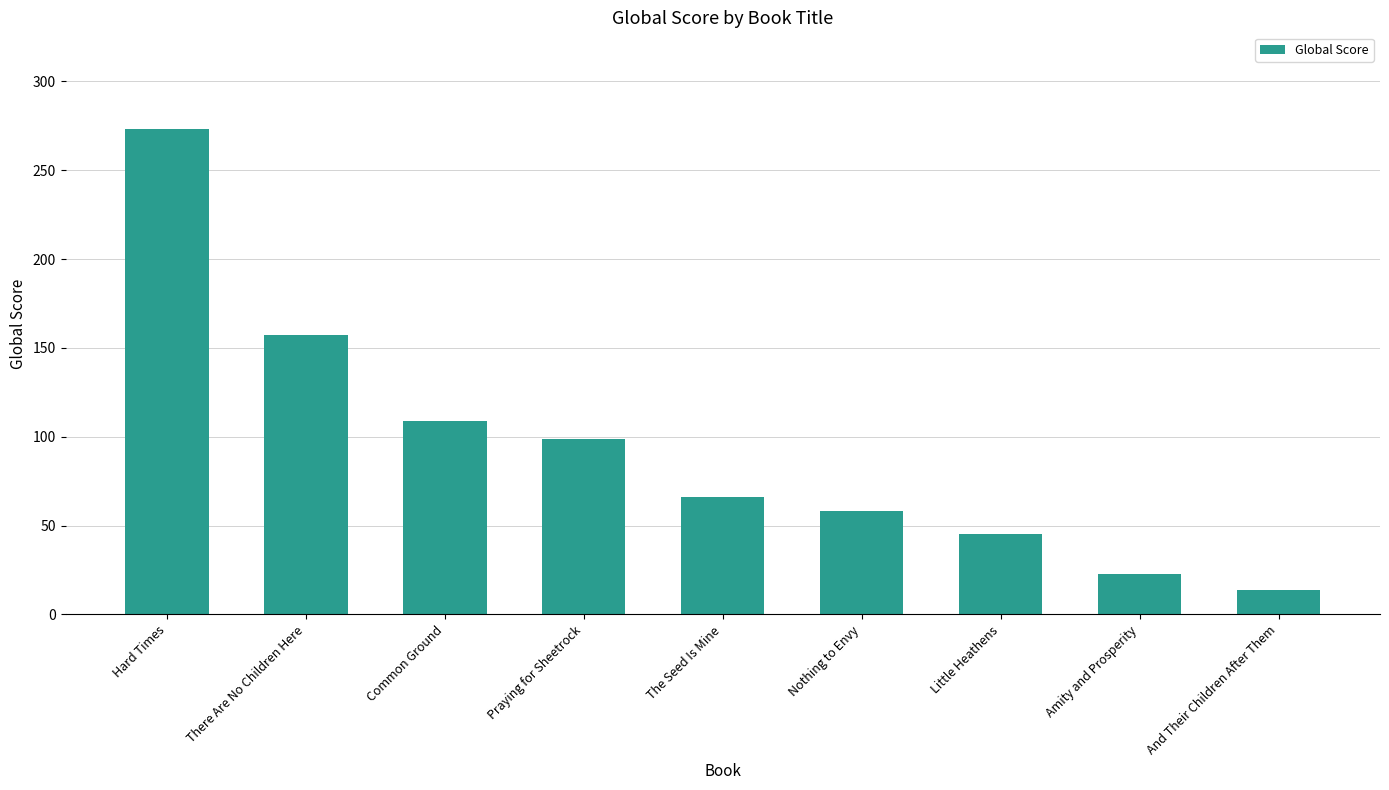

What position from the left is The Seed Is Mine?

5